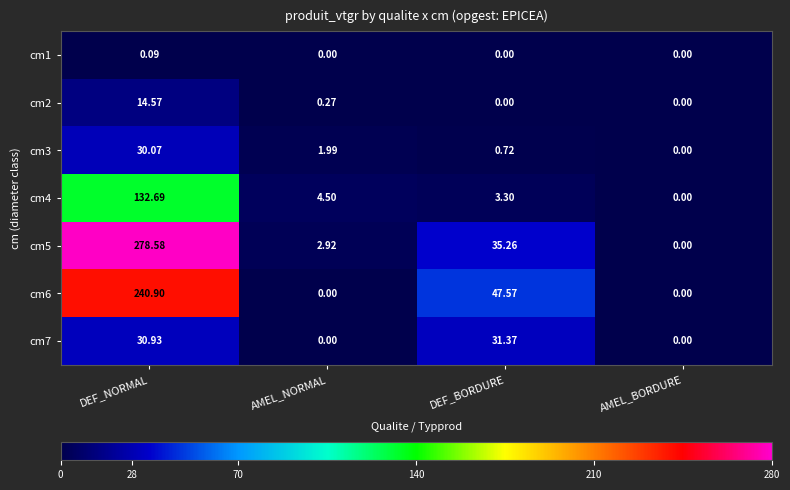

Is the value of cm4 at DEF_NORMAL greater than the value of cm1 at AMEL_NORMAL?

Yes